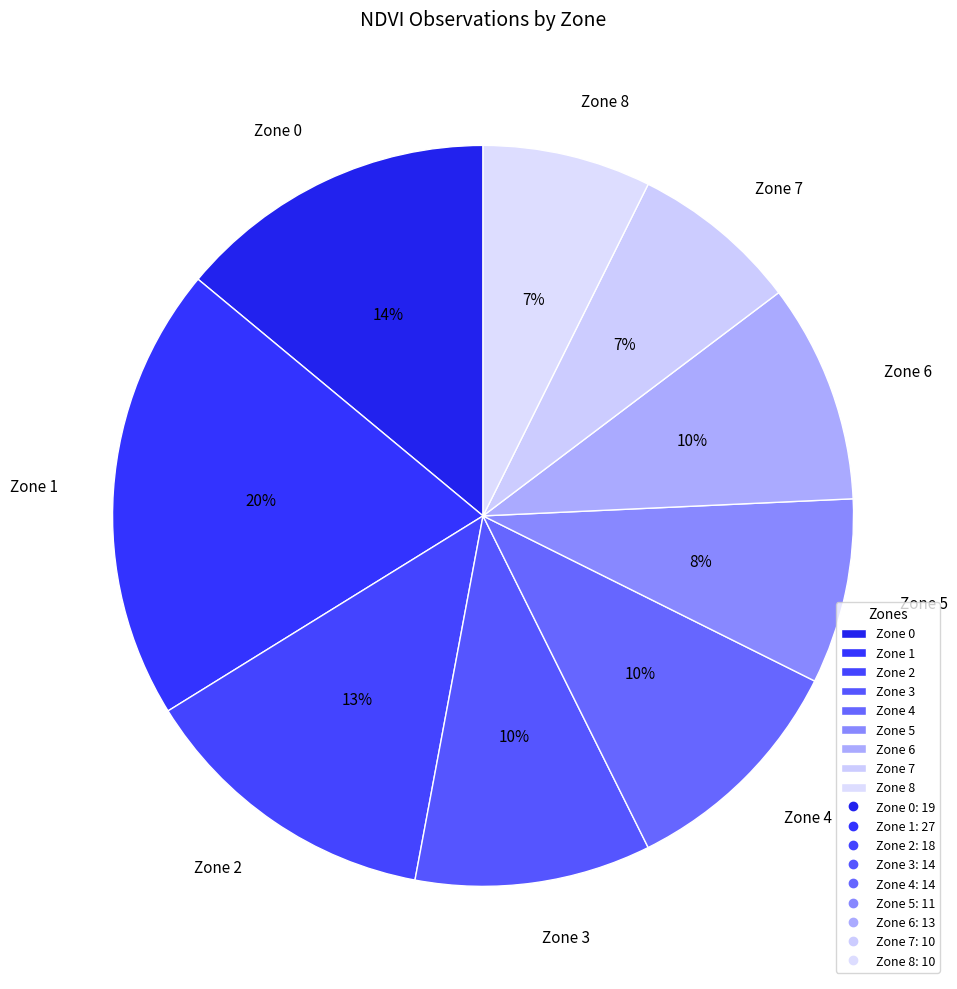

Combined, do Zone 3 and Zone 1 account for over 50%?

No